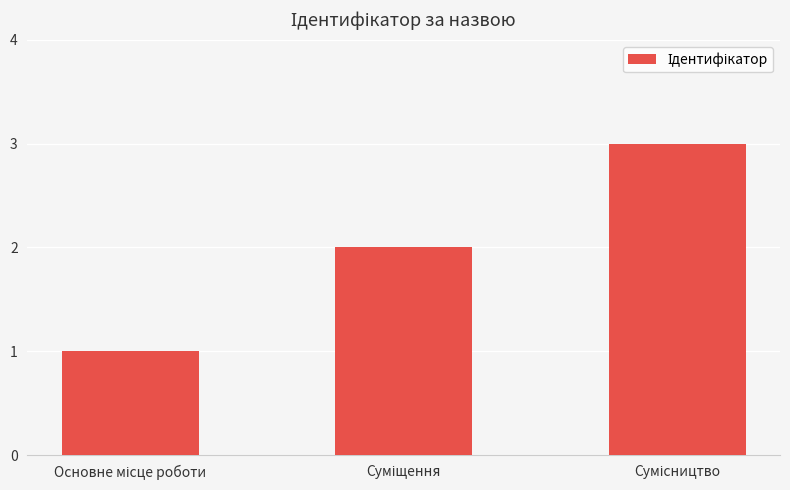

Count the values in the range 1 to 3.

3